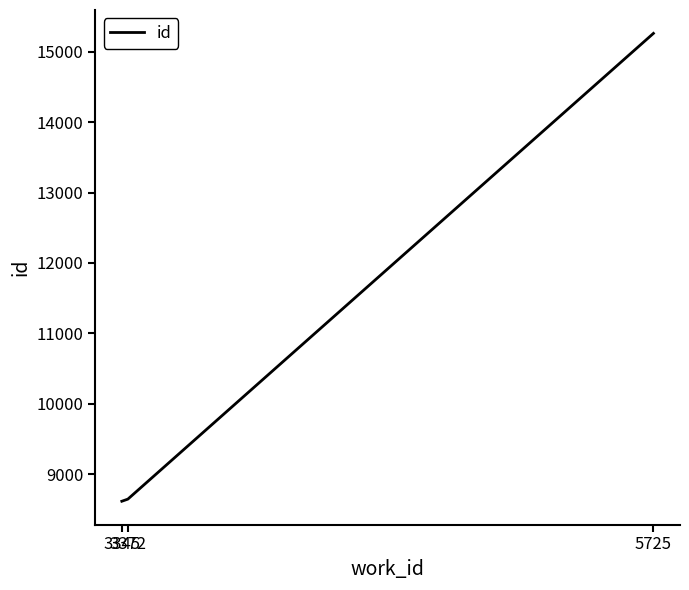

At which label is the value closest to 11938?

3372